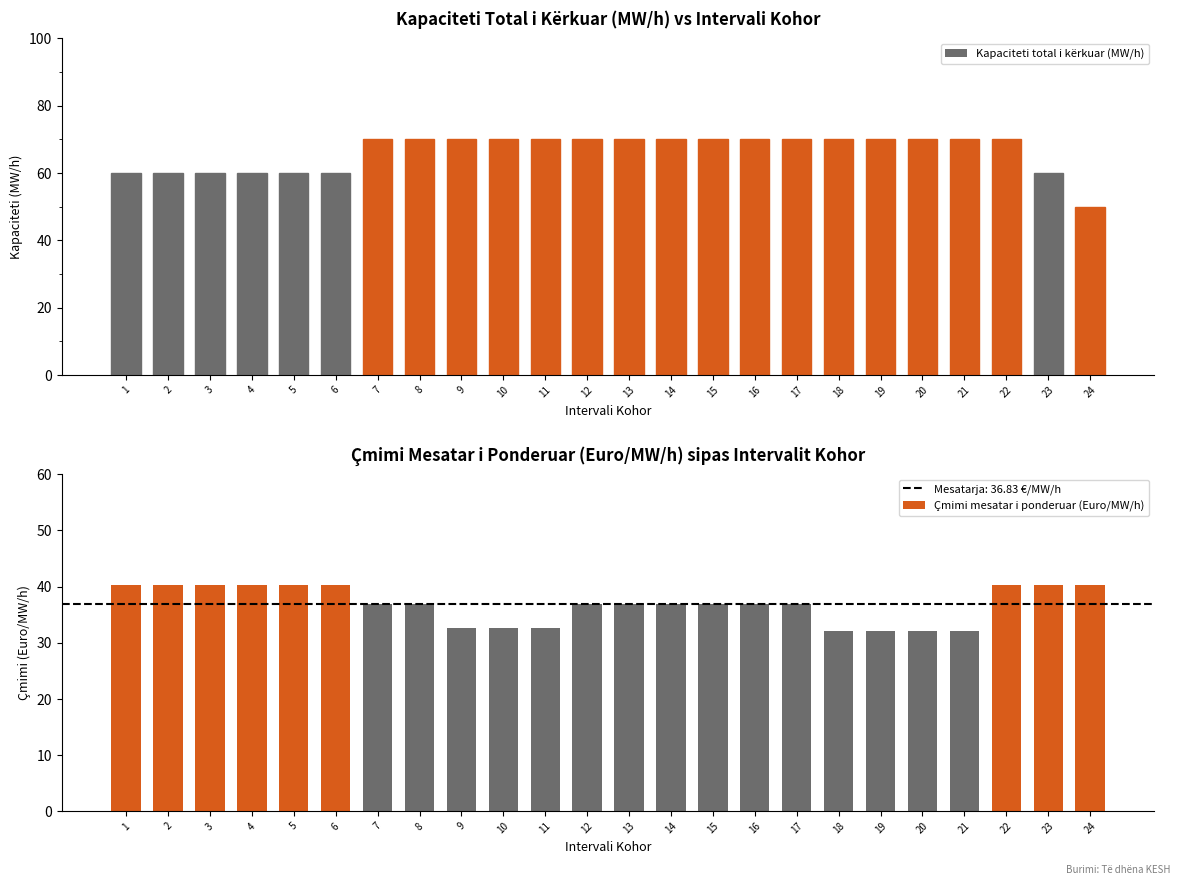

Is it true that Kapaciteti total i kërkuar (MW/h) equals 16.9 at 17?

False